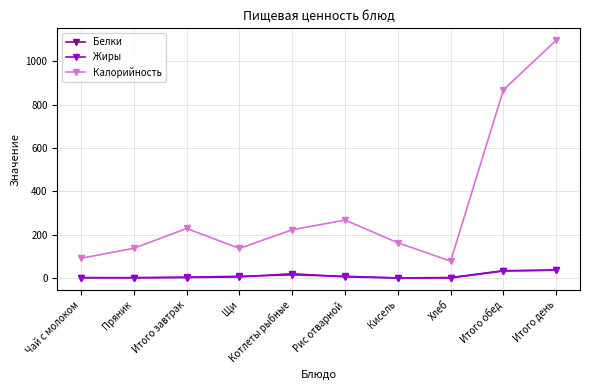

Which series has the widest spread of values?

Калорийность